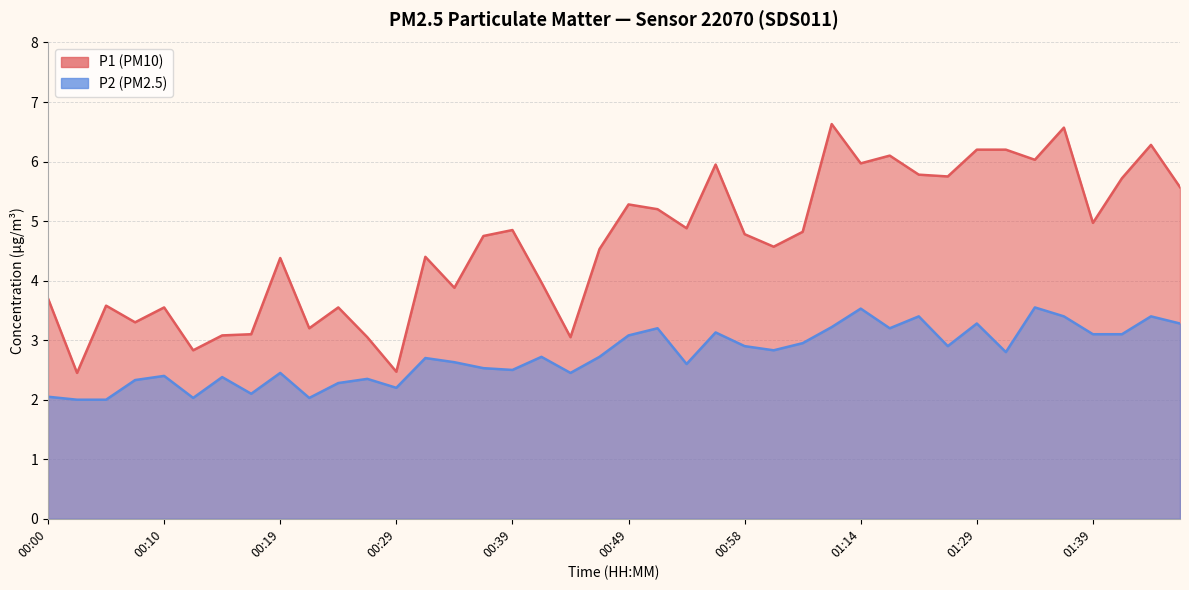

What are all the series names shown in the legend?

P1, P2